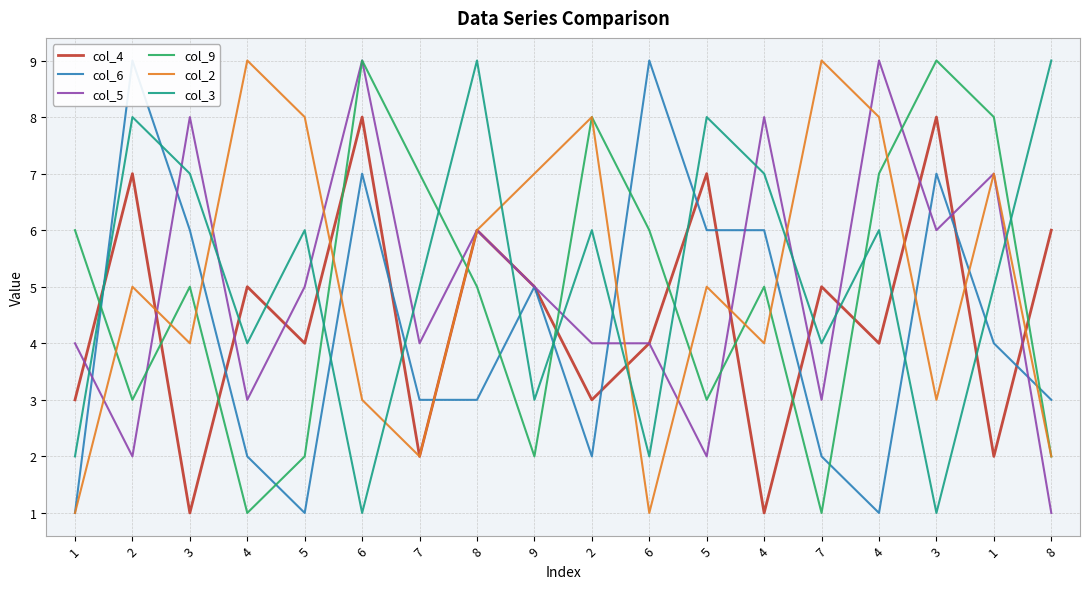

How many data points in col_9 are above 5?

8